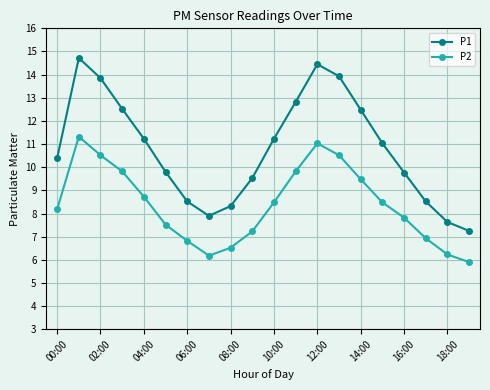

What is the value of the P2 point at the 15th from the left?

9.5